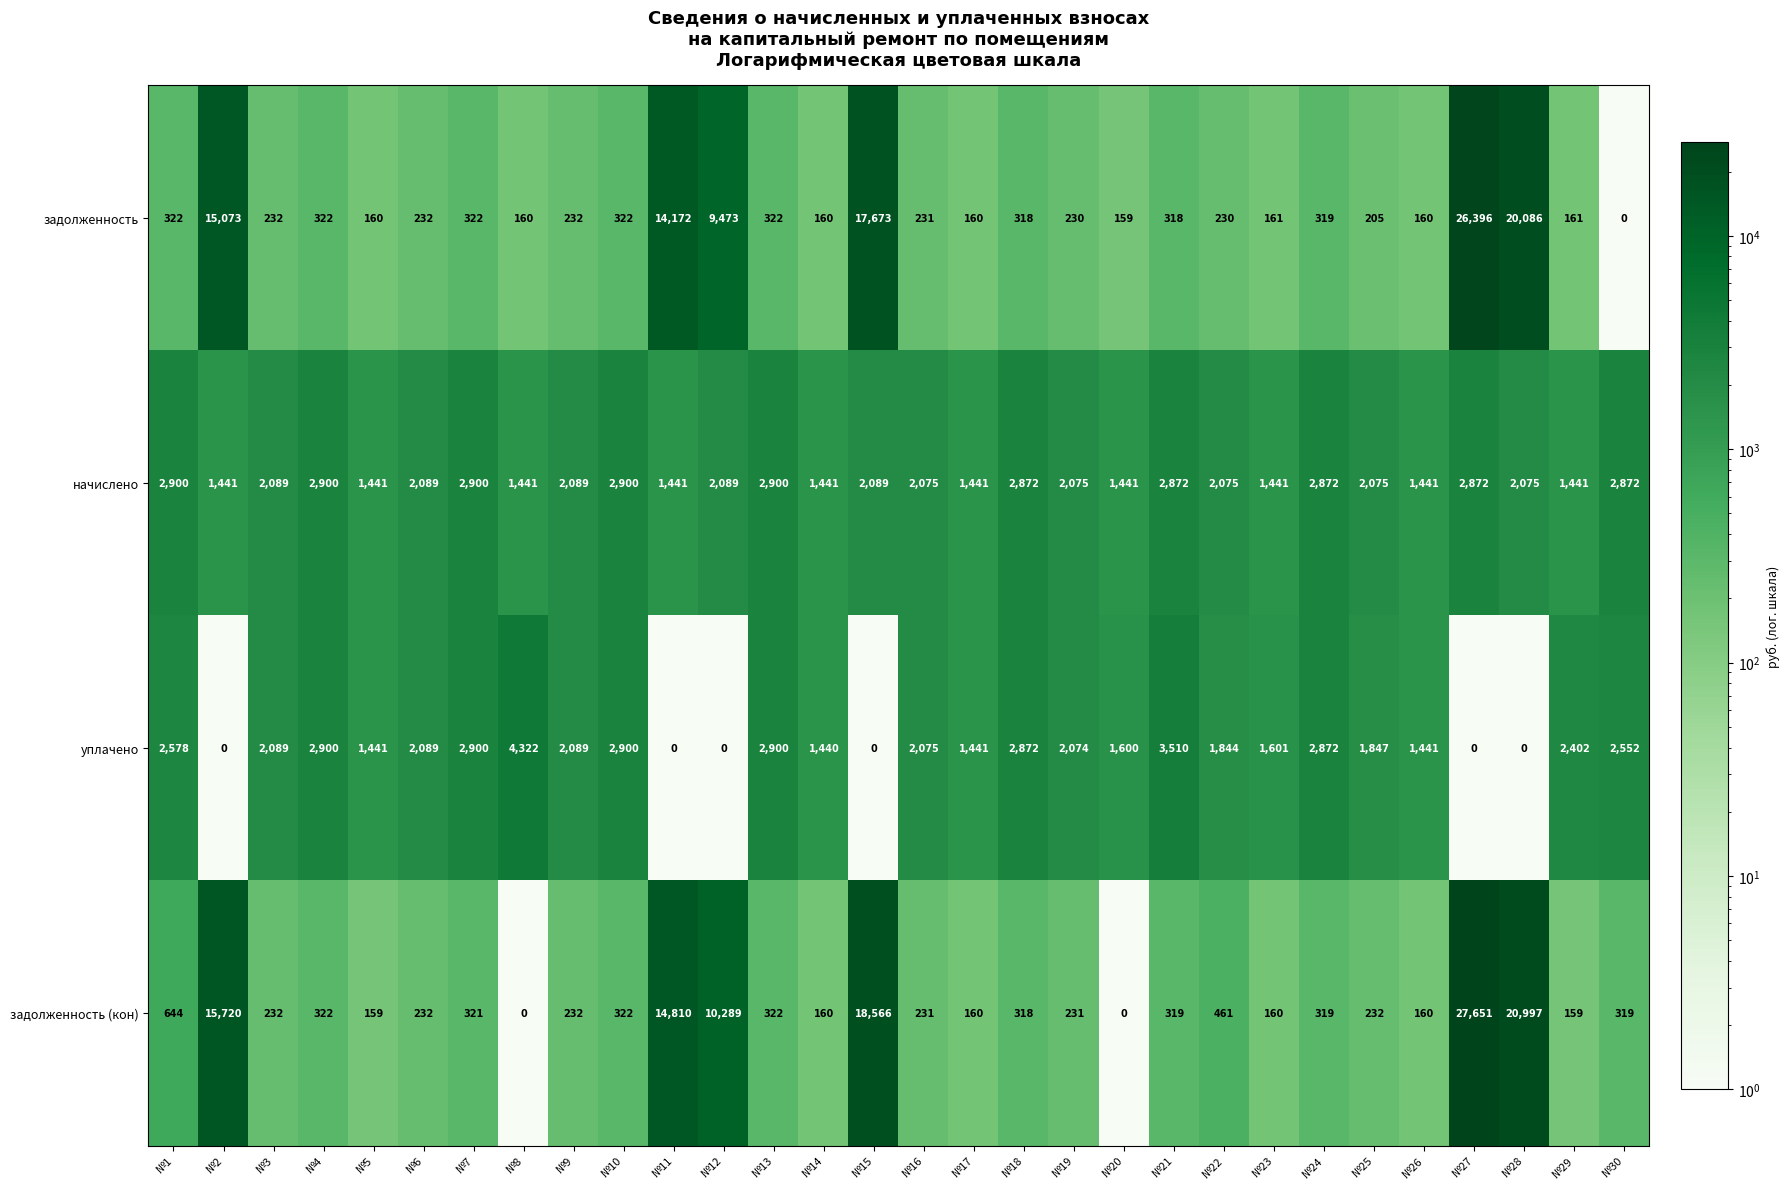

What is the spread (max minus min) of values at №28?

20997